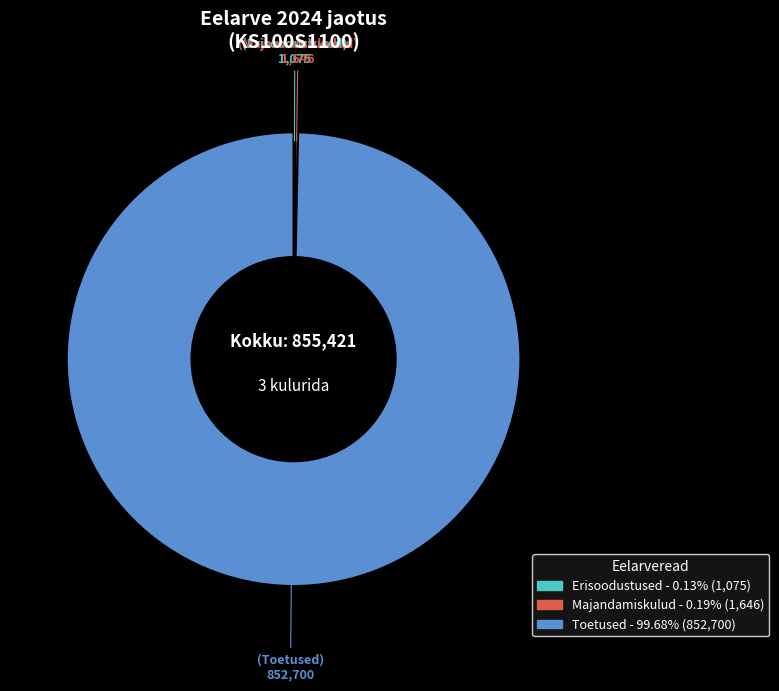

Which slice is the largest?

Toetused